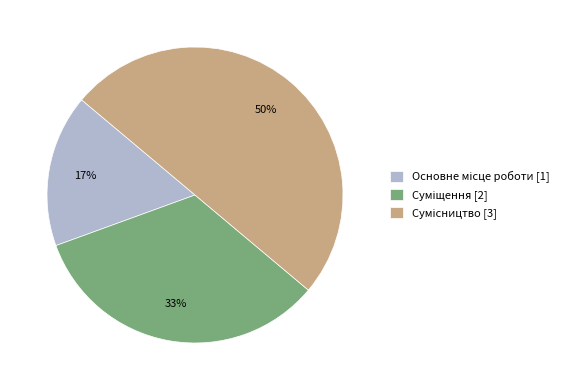

To the nearest percent, what is the difference between the largest and smallest slice percentages?

33%